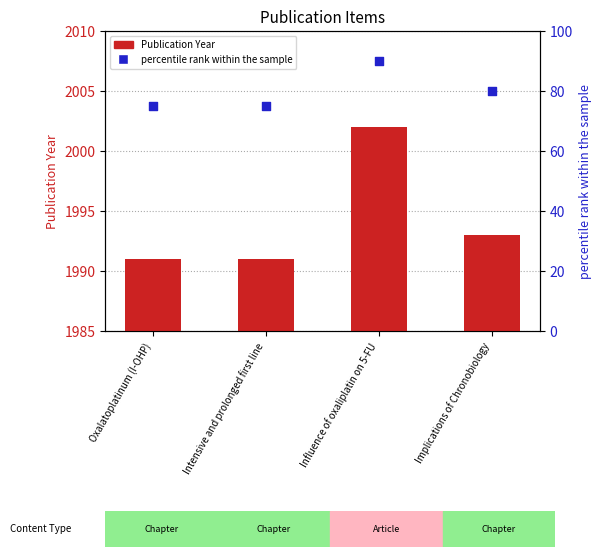

Which series has the largest Y range (max minus min)?

percentile rank within the sample